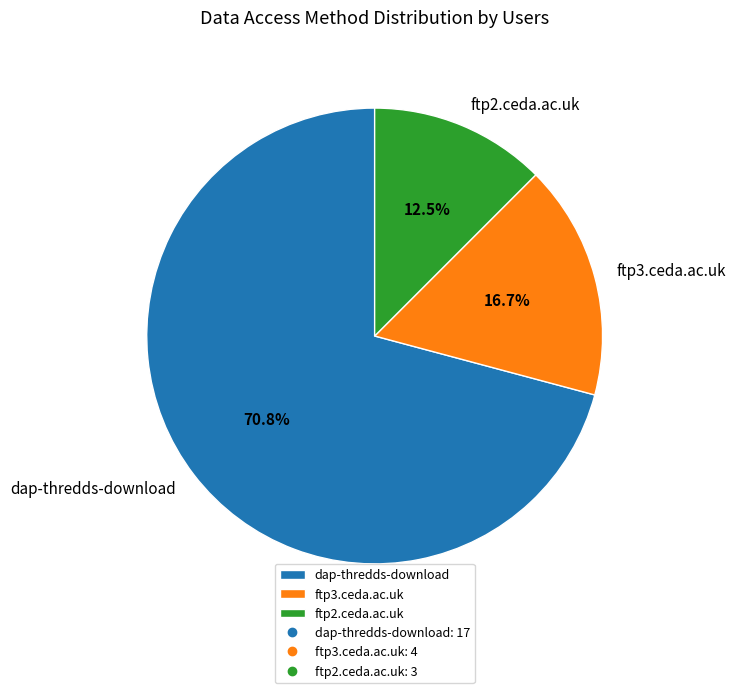

What portion of the pie excludes ftp2.ceda.ac.uk?

87.5%